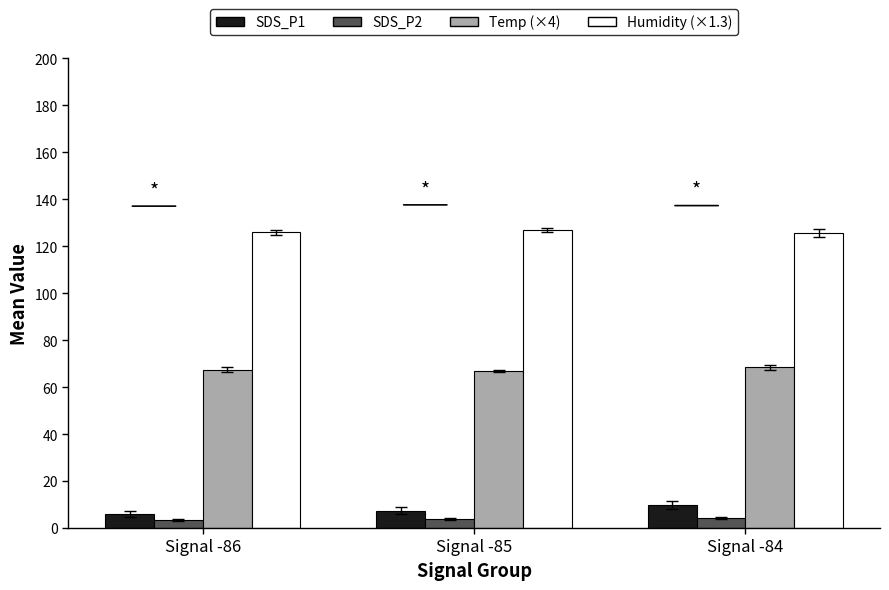

At how many categories does at least one series exceed 24?

3